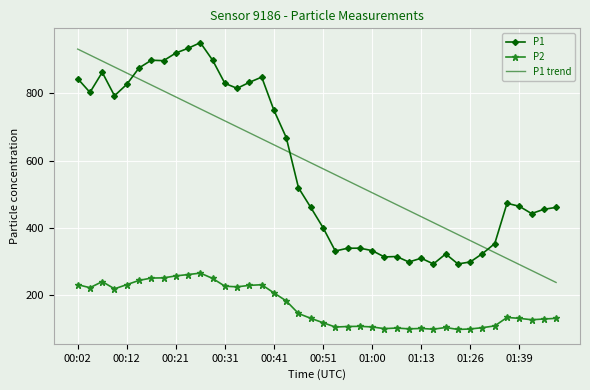

What is the minimum value shown in the chart?

99.0